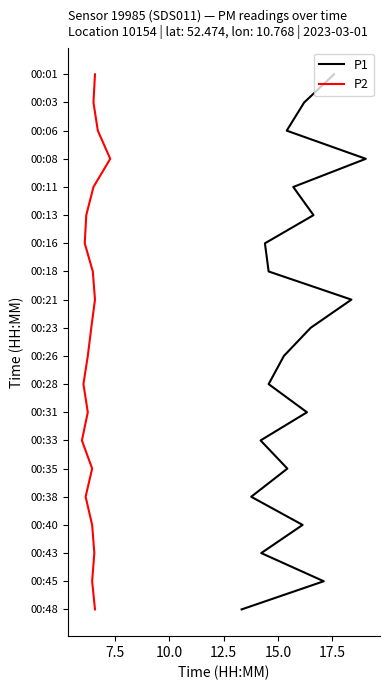

Is it true that P1 equals 3 at 12?

False